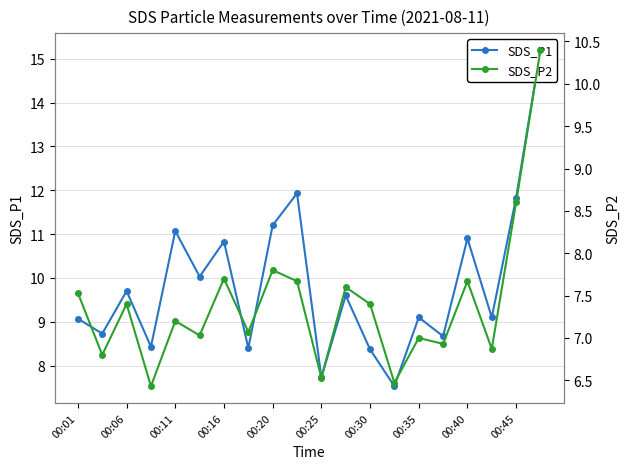

The SDS_P1 series shows 18.1 at 00:11. True or false?

False